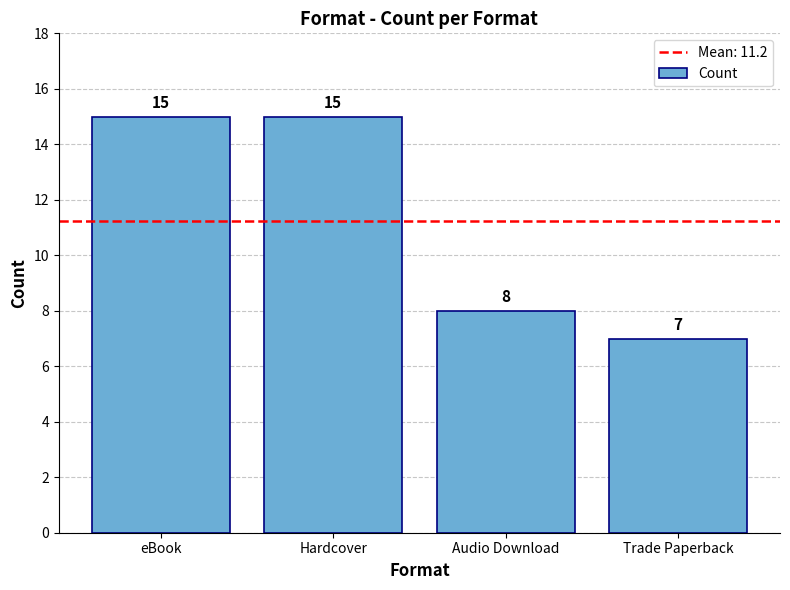

Where is the data nearest to the value 11?

Audio Download